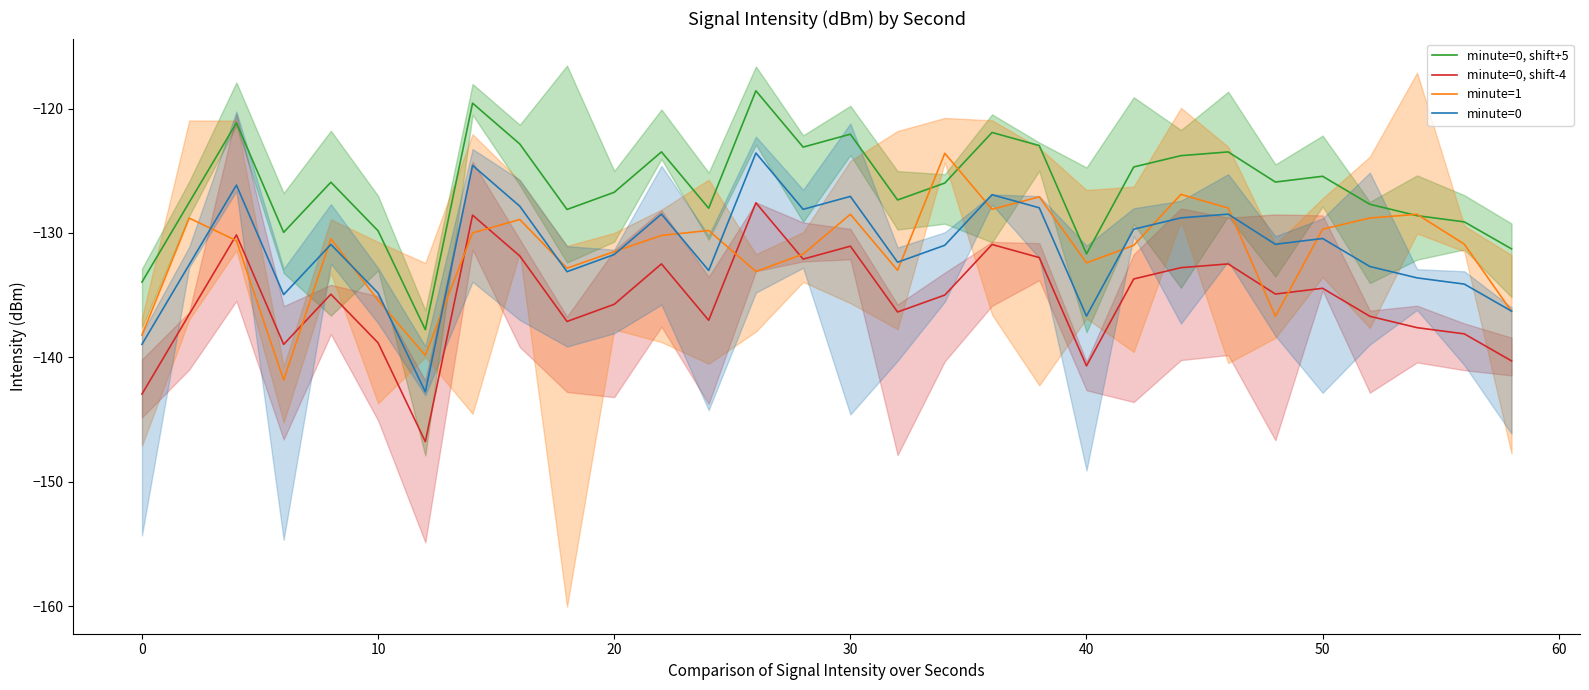

The minute=0, shift-4 series shows -135.7 at 20. True or false?

True